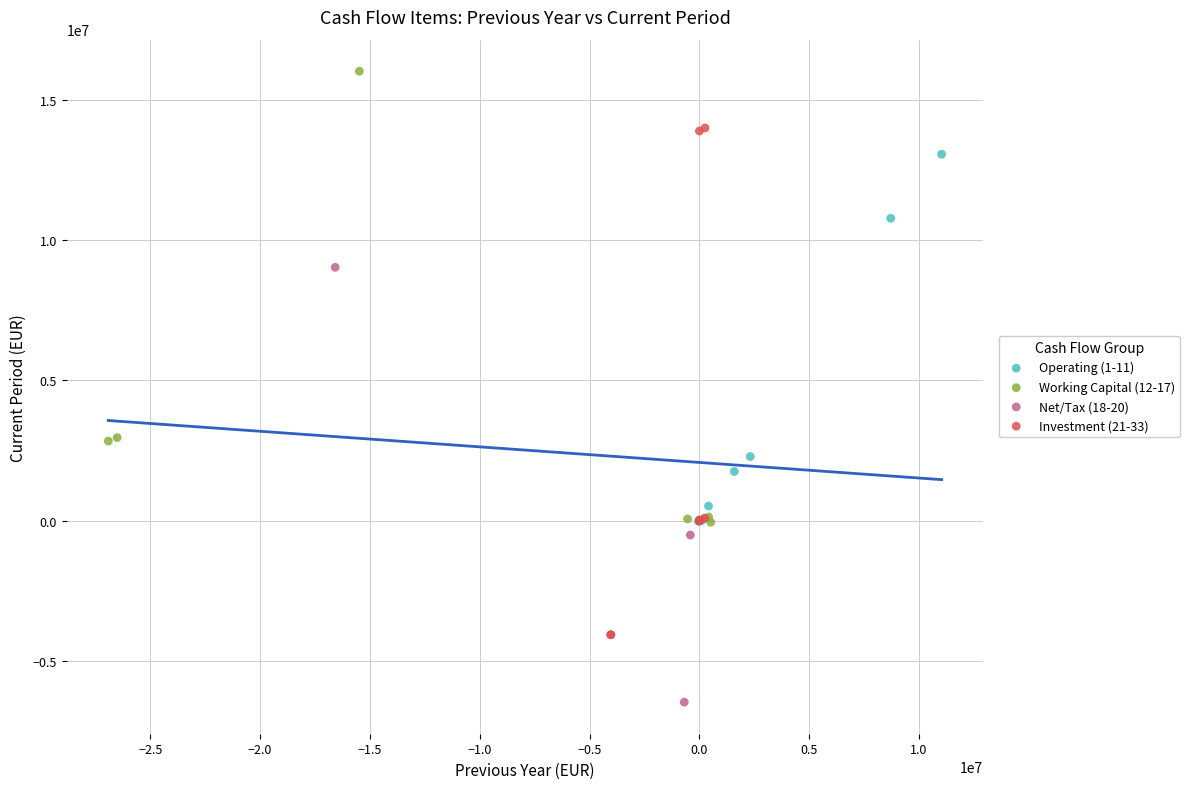

Which series has the widest spread of Y values?

Investment (21-33)